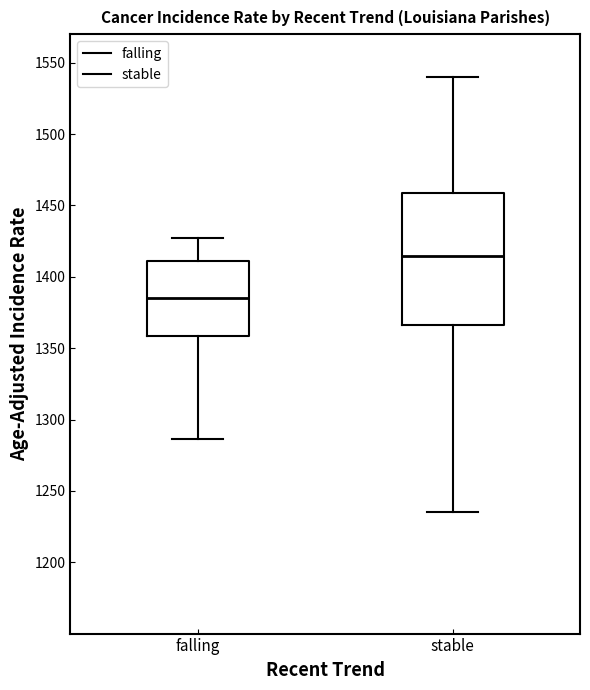

Which box is the tallest, from its lower edge to its upper edge?

stable